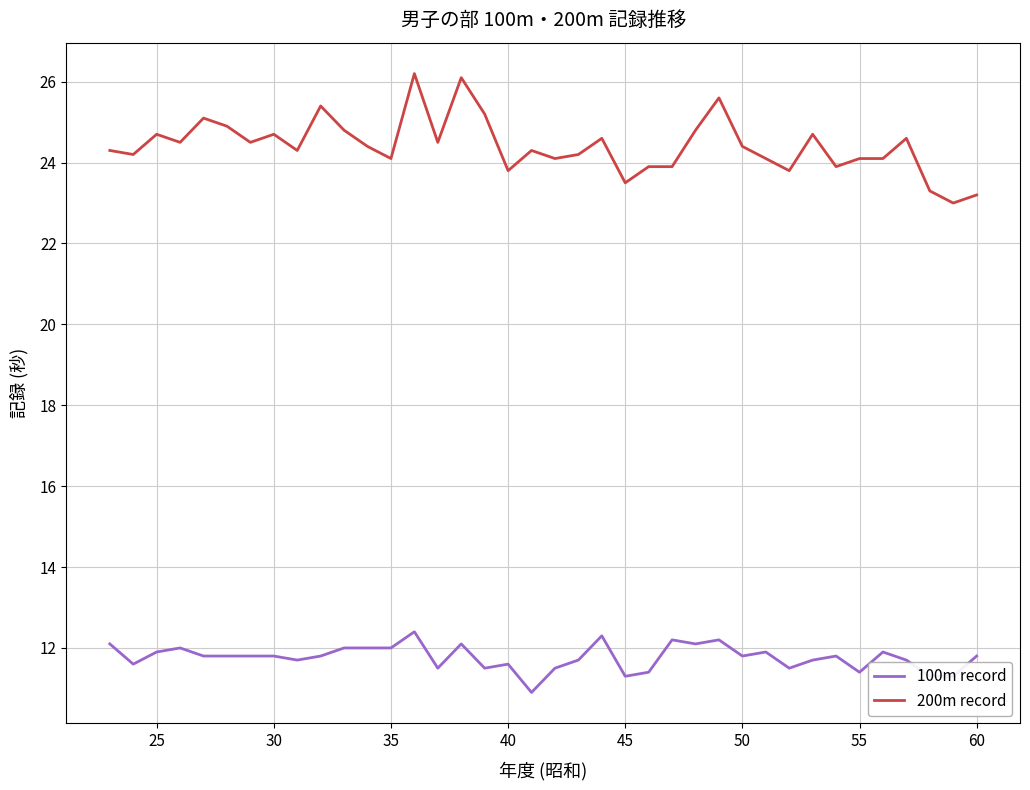

What is the difference between the maximum and minimum values in the 200m record series?

3.2